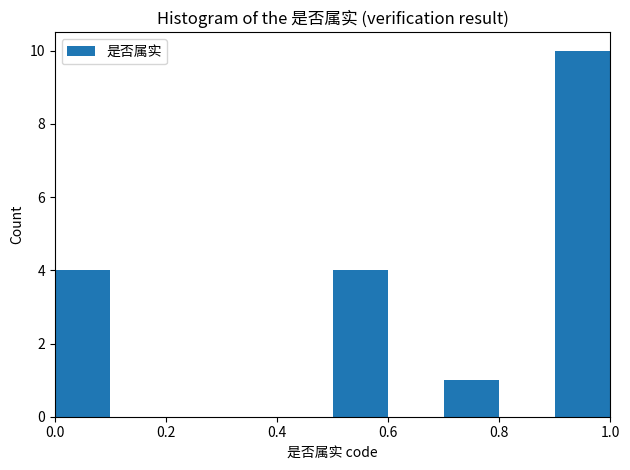

Over which range of the x-axis is the bar tallest?

0.9 to 1.0